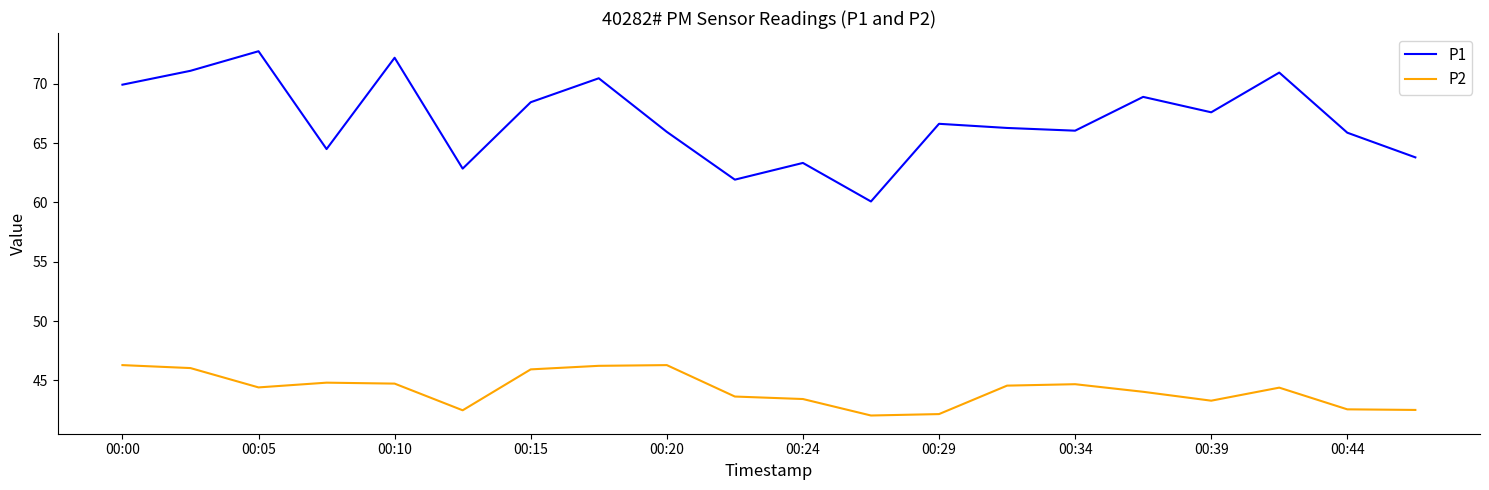

List the series in order of their overall mean, lowest first.

P2, P1